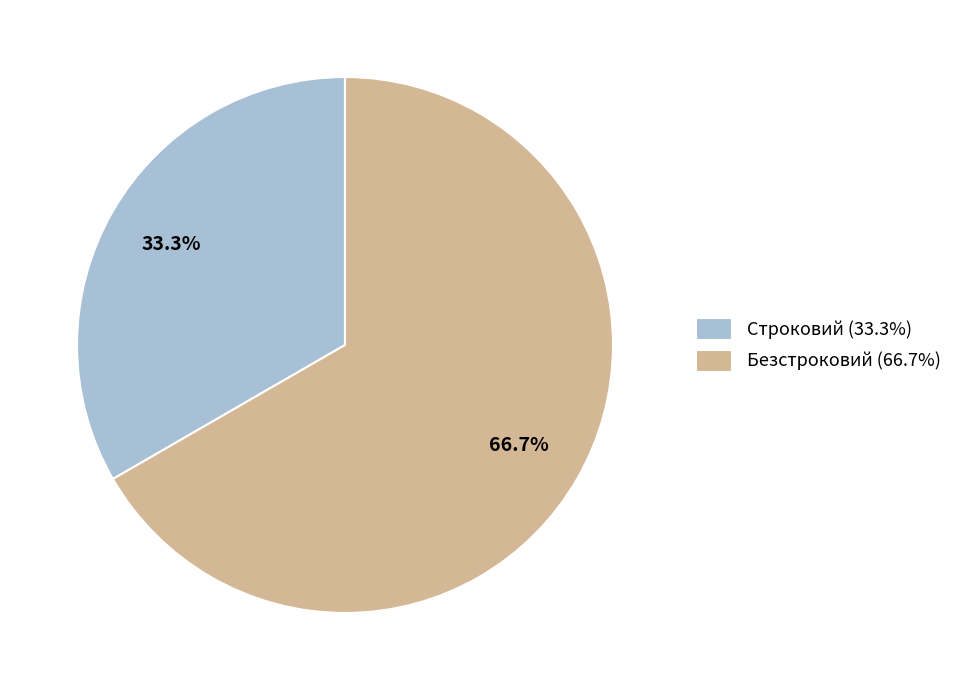

What percentage do Безстроковий and Строковий together represent?

100.0%